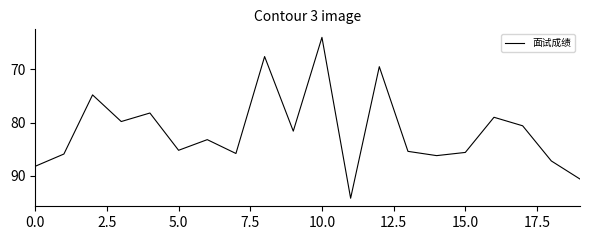

True or false: there are more than 0 points higher than both neighbors.

True